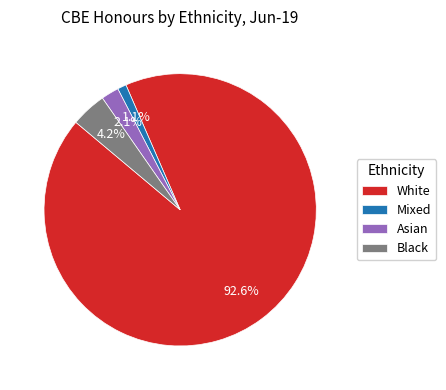

Is it true that Mixed is 1% of the pie?

True